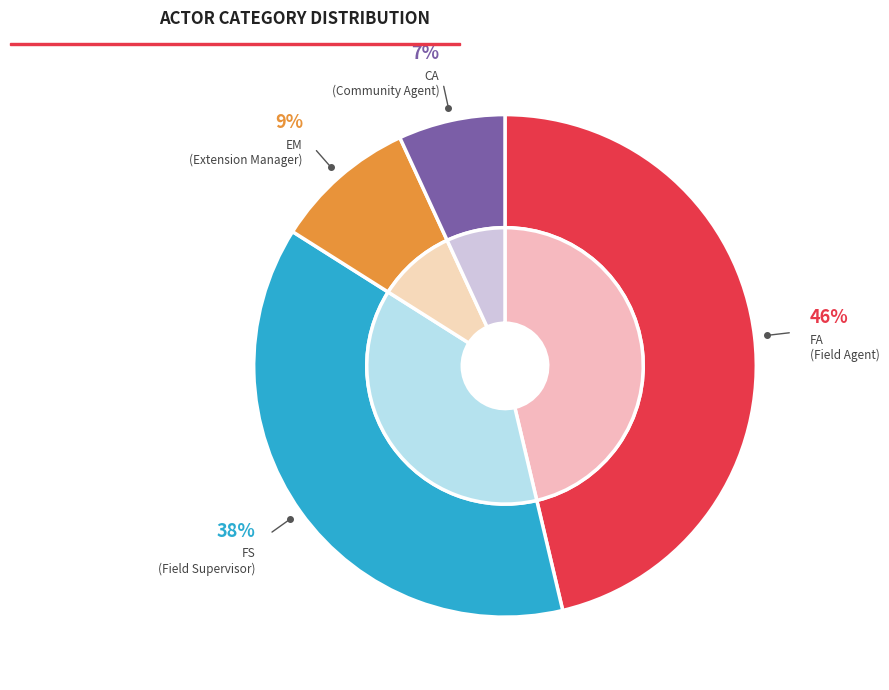

Count the number of slices in the pie.

4